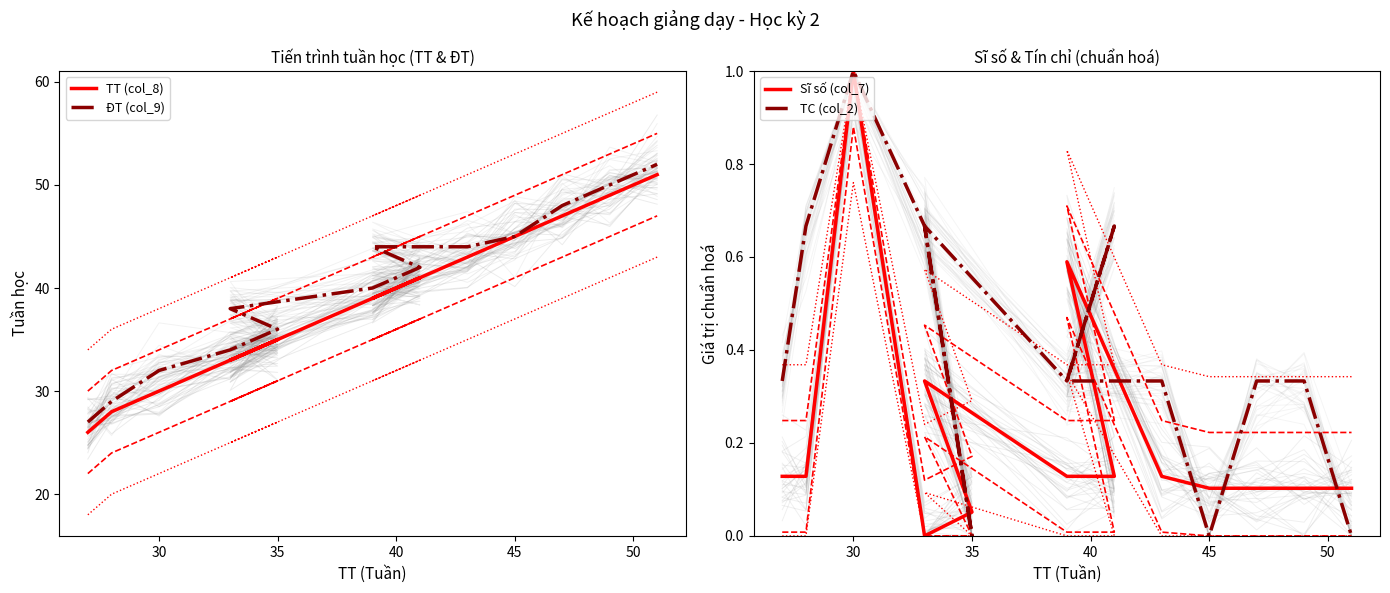

True or false: TT (col_8) and ĐT (col_9) cross at least once.

False